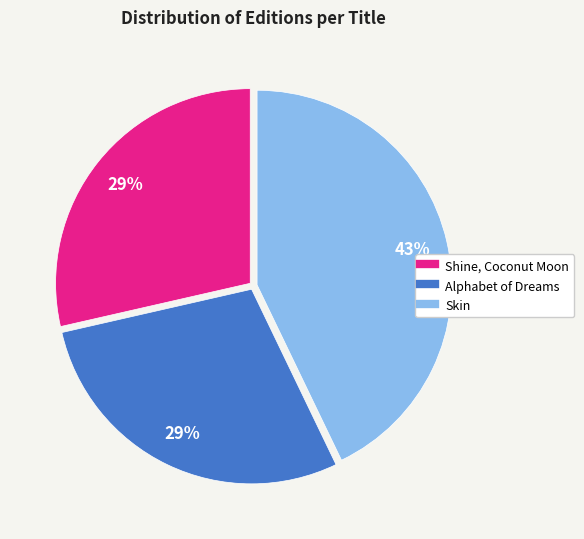

What is the ratio of the value at Skin to the value at Shine, Coconut Moon?

1.5